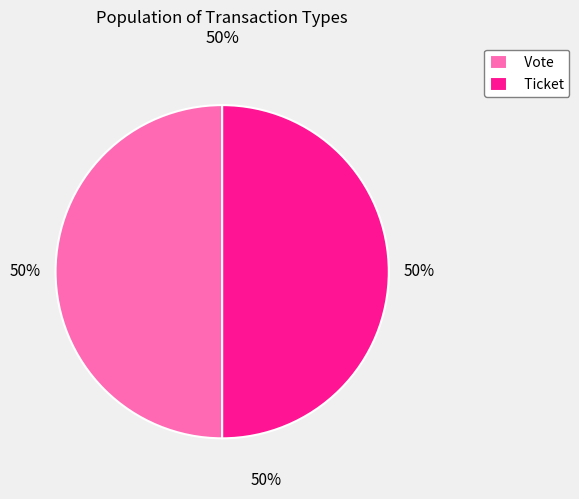

To the nearest percent, what is the difference between the largest and smallest slice percentages?

0%